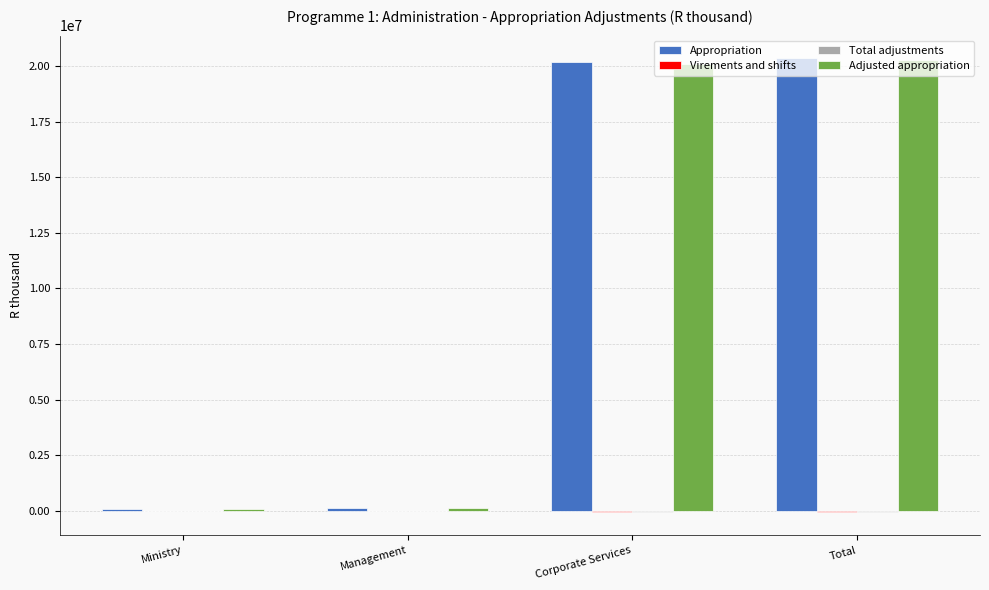

What is the spread (max minus min) of values at Management?

102752